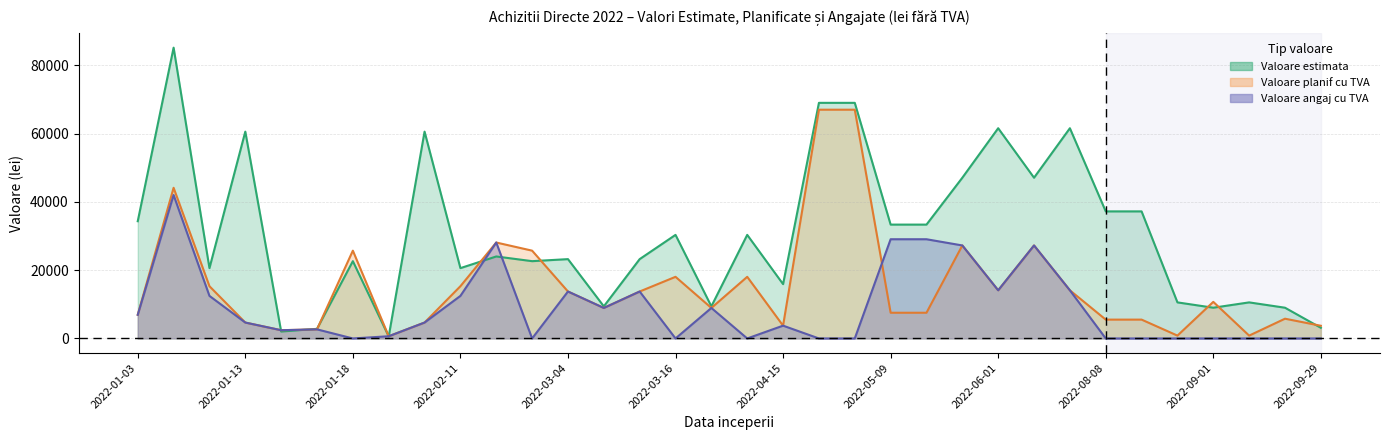

What is the total value across all series at 2022-01-18?

48332.0